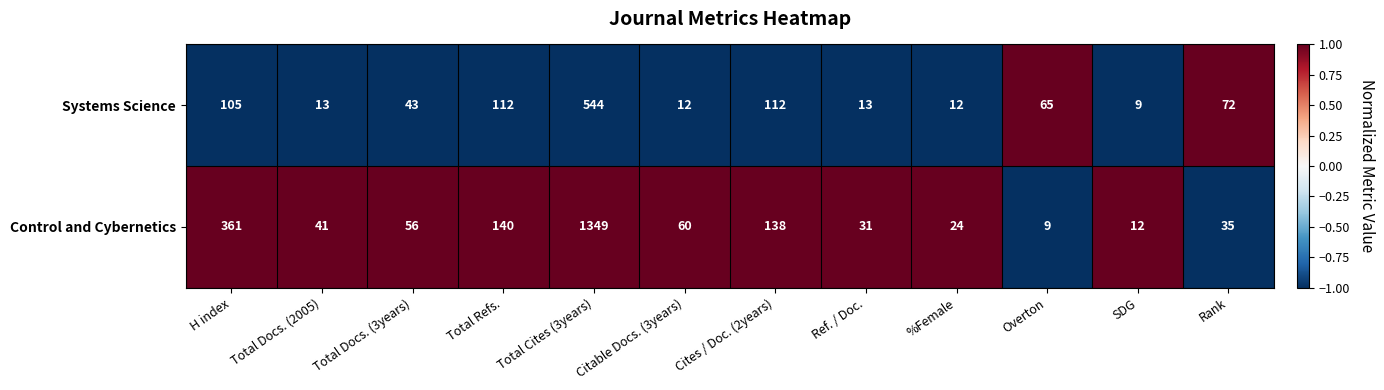

The value of Control and Cybernetics at H index is 583. True or false?

False